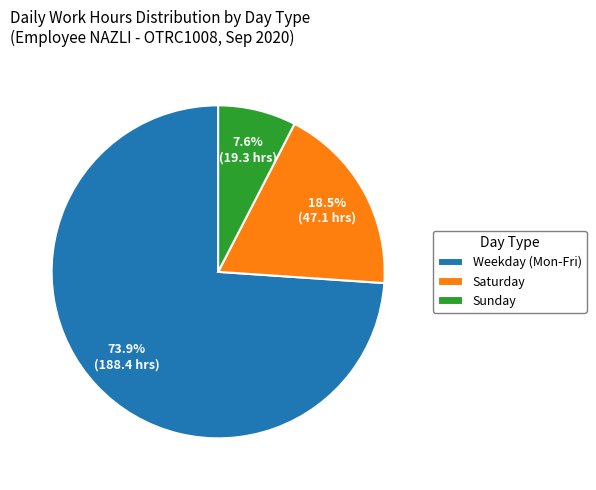

Which category accounts for the majority?

Weekday (Mon-Fri)